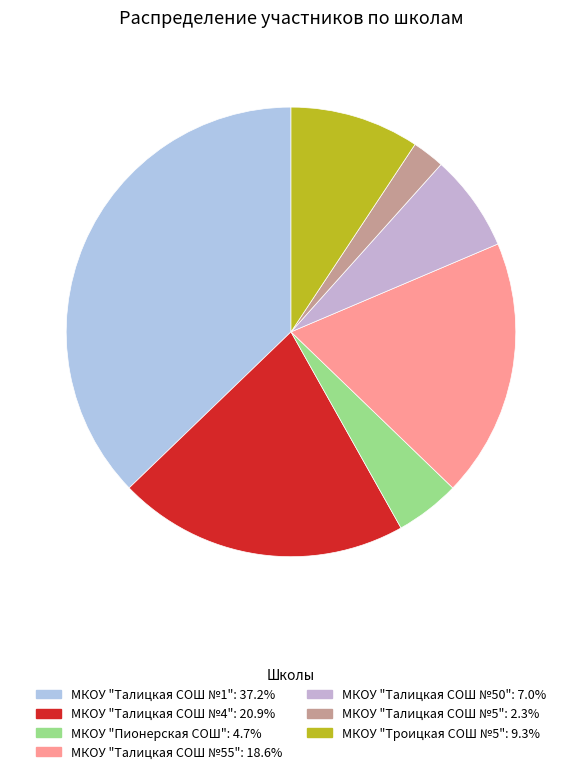

Rank the categories by value from highest to lowest.

МКОУ "Талицкая СОШ №1", МКОУ "Талицкая СОШ №4", МКОУ "Талицкая СОШ №55", МКОУ "Троицкая СОШ №5", МКОУ "Талицкая СОШ №50", МКОУ "Пионерская СОШ", МКОУ "Талицкая СОШ №5"